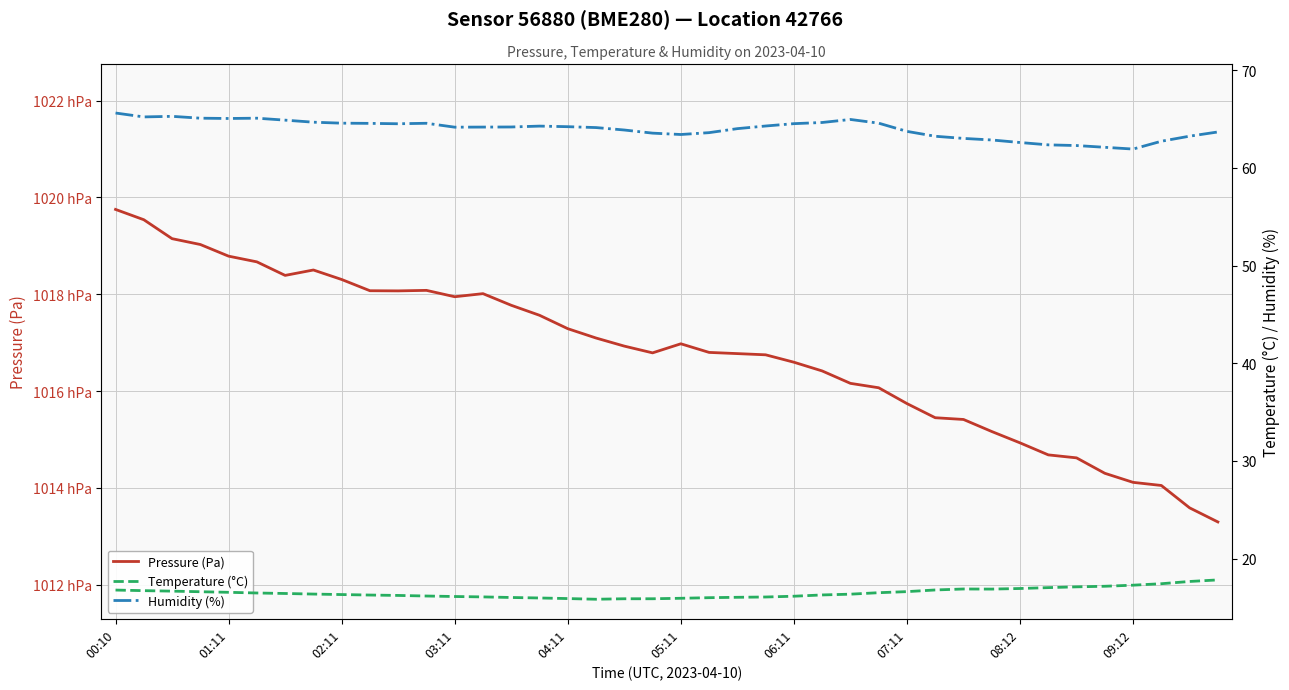

True or false: Pressure (Pa) and Humidity (%) intersect in this chart.

False